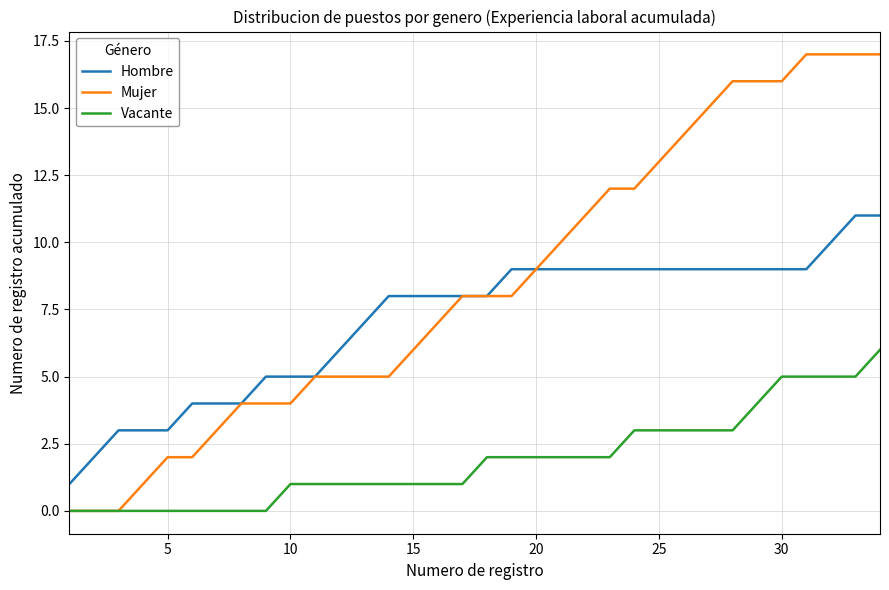

Reading left to right, what are all the values shown in this chart?

Hombre: 1	2	3	3	3	4	4	4	5	5	5	6	7	8	8	8	8	8	9	9	9	9	9	9	9	9	9	9	9	9	9	10	11	11
Mujer: 0	0	0	1	2	2	3	4	4	4	5	5	5	5	6	7	8	8	8	9	10	11	12	12	13	14	15	16	16	16	17	17	17	17
Vacante: 0	0	0	0	0	0	0	0	0	1	1	1	1	1	1	1	1	2	2	2	2	2	2	3	3	3	3	3	4	5	5	5	5	6